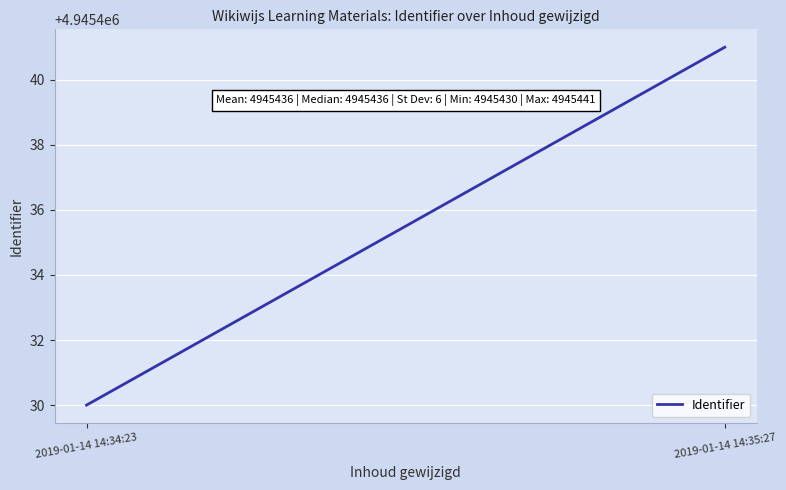

List the labels in order of value, smallest first.

2019-01-14 14:34:23, 2019-01-14 14:35:27